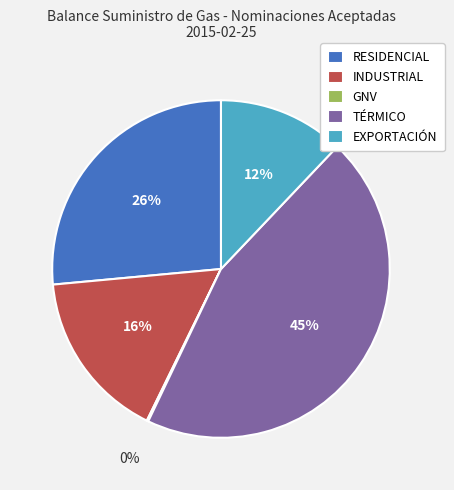

Do TÉRMICO and EXPORTACIÓN together represent more than half of the pie?

Yes